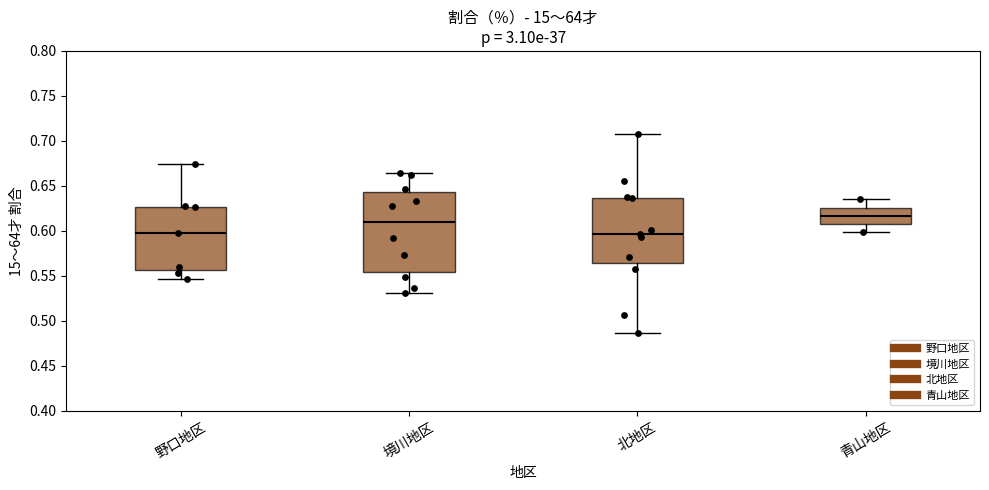

Comparing the boxes themselves (not the whiskers), which one is the tallest?

境川地区